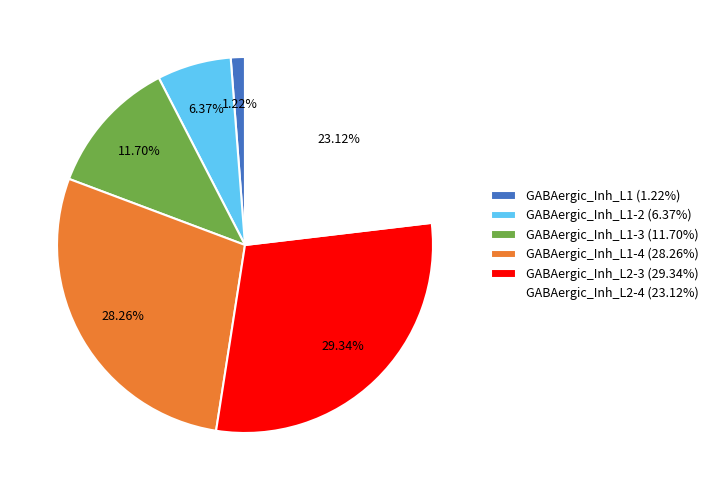

Combined, do GABAergic_Inh_L2-4 (23.12%) and GABAergic_Inh_L1-3 (11.70%) account for over 50%?

No